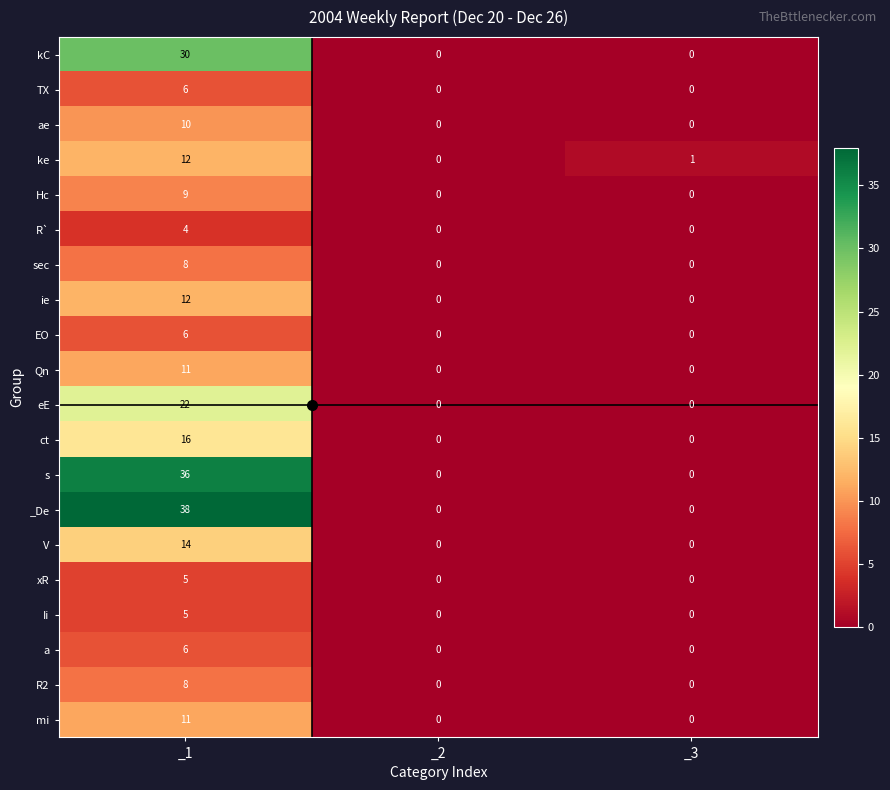

Where is ke nearest to the value 6?

_3